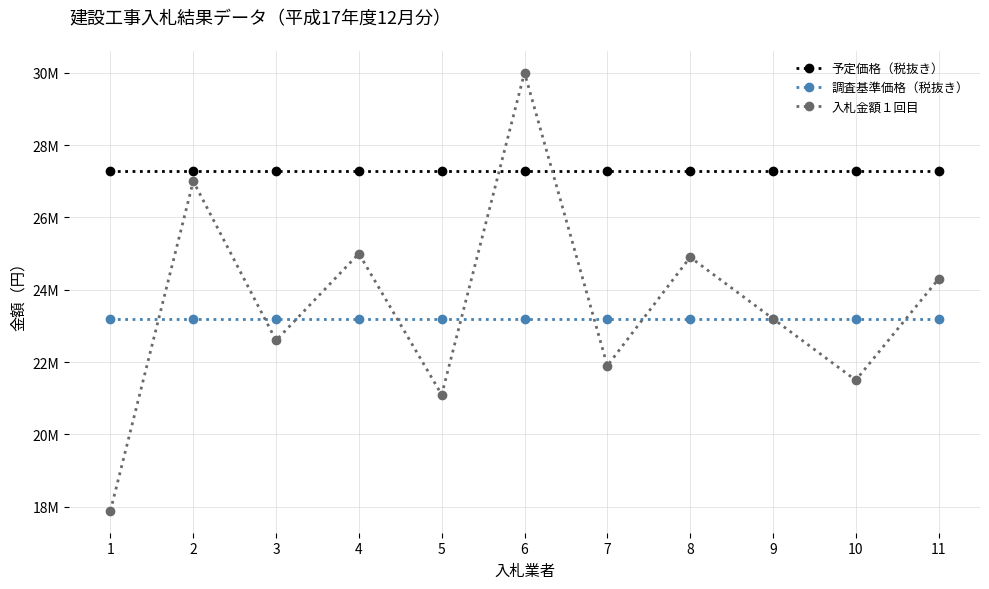

What are all the series names shown in the legend?

予定価格（税抜き）, 調査基準価格（税抜き）, 入札金額１回目